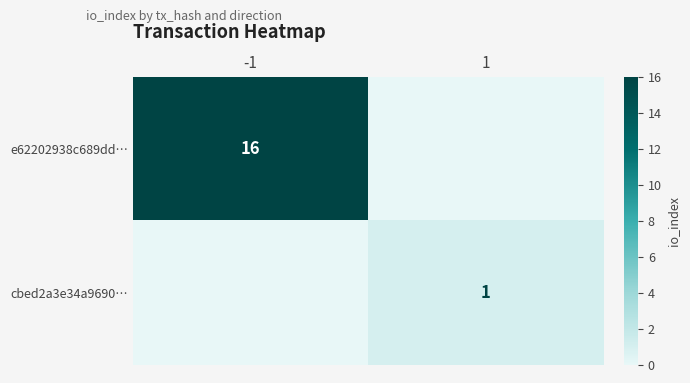

True or false: e62202938c689dd… has a value of 16 at -1.

True